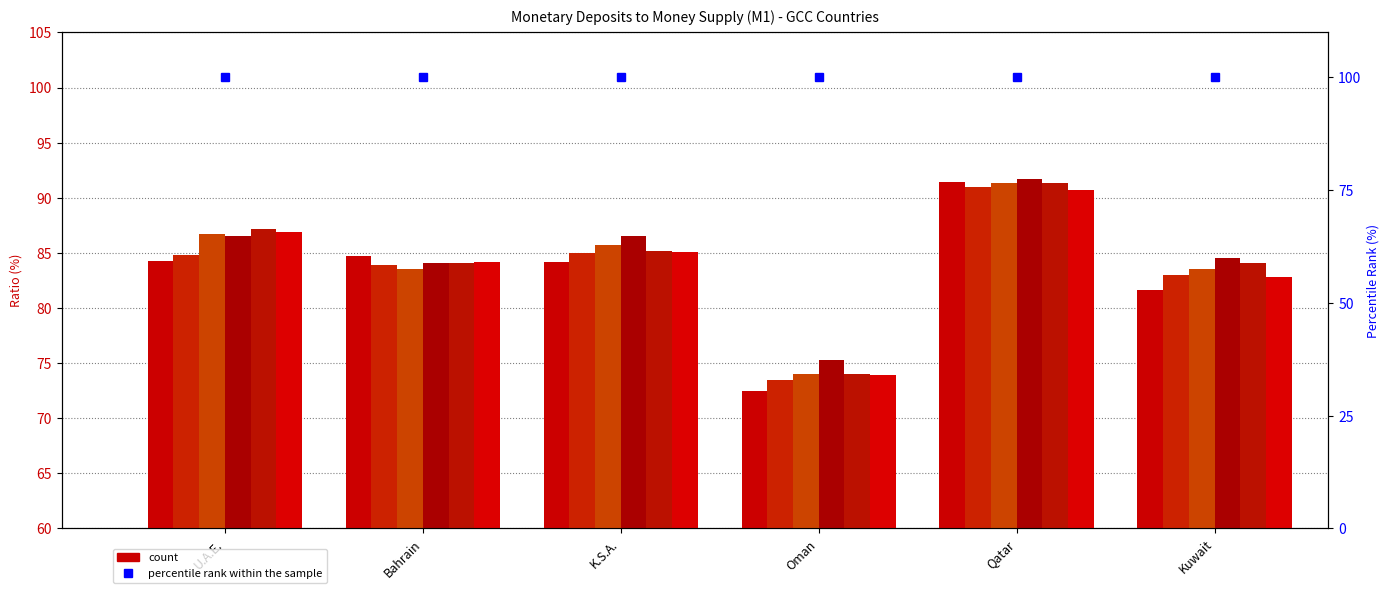

The value of 2016 at Oman is 73.9. True or false?

True